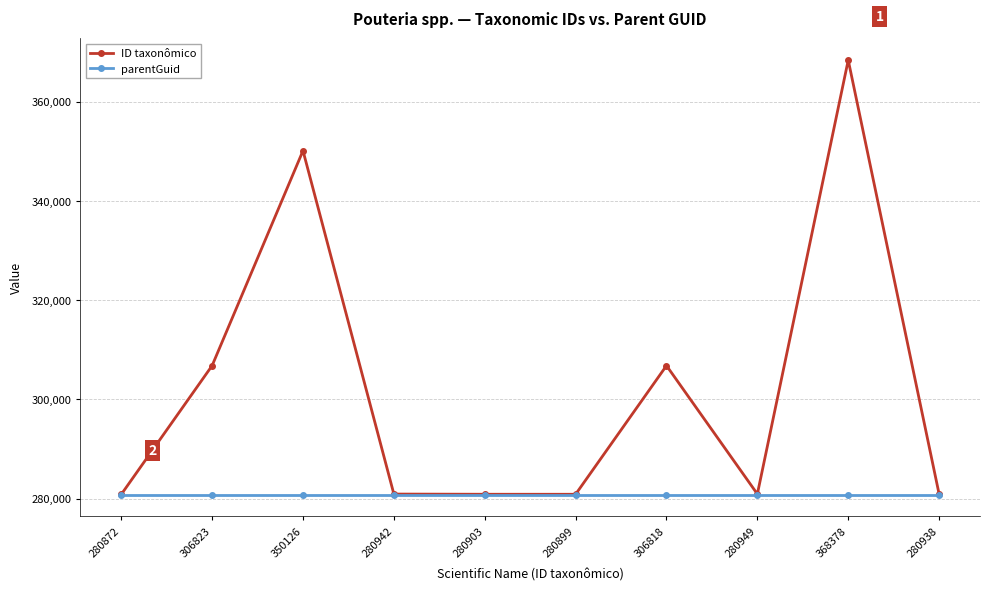

Where is the first local maximum for ID taxonômico?

350126